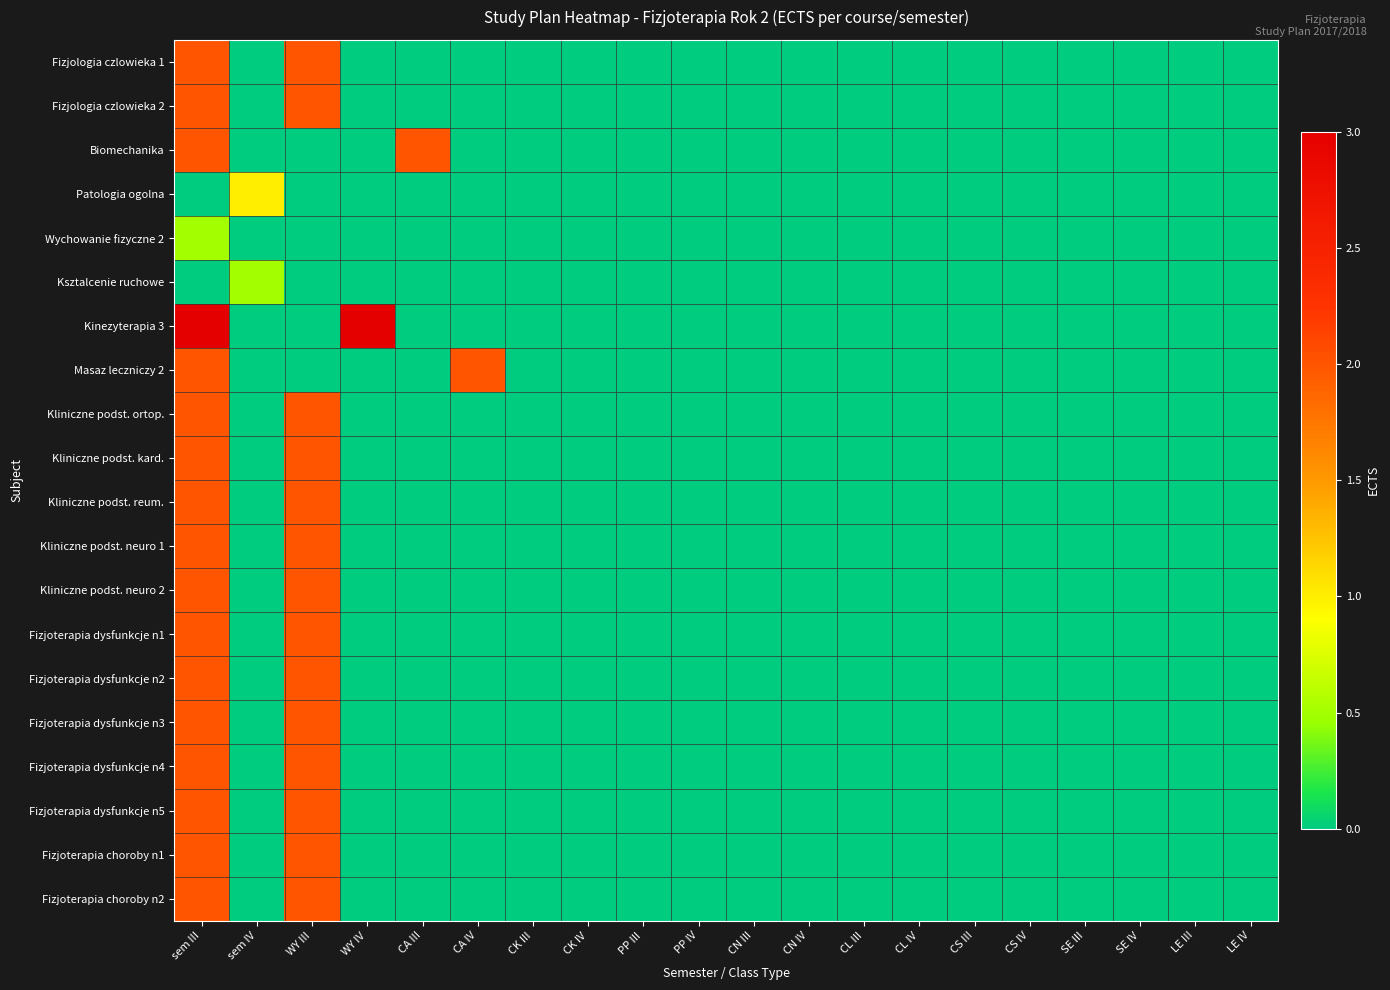

Reading right to left, list all the values displayed in this chart.

Fizjologia czlowieka 1: LE IV=0.0	LE III=0.0	SE IV=0.0	SE III=0.0	CS IV=0.0	CS III=0.0	CL IV=0.0	CL III=0.0	CN IV=0.0	CN III=0.0	PP IV=0.0	PP III=0.0	CK IV=0.0	CK III=0.0	CA IV=0.0	CA III=0.0	WY IV=0.0	WY III=2.0	sem IV=0.0	sem III=2.0
Fizjologia czlowieka 2: LE IV=0.0	LE III=0.0	SE IV=0.0	SE III=0.0	CS IV=0.0	CS III=0.0	CL IV=0.0	CL III=0.0	CN IV=0.0	CN III=0.0	PP IV=0.0	PP III=0.0	CK IV=0.0	CK III=0.0	CA IV=0.0	CA III=0.0	WY IV=0.0	WY III=2.0	sem IV=0.0	sem III=2.0
Biomechanika: LE IV=0.0	LE III=0.0	SE IV=0.0	SE III=0.0	CS IV=0.0	CS III=0.0	CL IV=0.0	CL III=0.0	CN IV=0.0	CN III=0.0	PP IV=0.0	PP III=0.0	CK IV=0.0	CK III=0.0	CA IV=0.0	CA III=2.0	WY IV=0.0	WY III=0.0	sem IV=0.0	sem III=2.0
Patologia ogolna: LE IV=0.0	LE III=0.0	SE IV=0.0	SE III=0.0	CS IV=0.0	CS III=0.0	CL IV=0.0	CL III=0.0	CN IV=0.0	CN III=0.0	PP IV=0.0	PP III=0.0	CK IV=0.0	CK III=0.0	CA IV=0.0	CA III=0.0	WY IV=0.0	WY III=0.0	sem IV=1.0	sem III=0.0
Wychowanie fizyczne 2: LE IV=0.0	LE III=0.0	SE IV=0.0	SE III=0.0	CS IV=0.0	CS III=0.0	CL IV=0.0	CL III=0.0	CN IV=0.0	CN III=0.0	PP IV=0.0	PP III=0.0	CK IV=0.0	CK III=0.0	CA IV=0.0	CA III=0.0	WY IV=0.0	WY III=0.0	sem IV=0.0	sem III=0.5
Ksztalcenie ruchowe: LE IV=0.0	LE III=0.0	SE IV=0.0	SE III=0.0	CS IV=0.0	CS III=0.0	CL IV=0.0	CL III=0.0	CN IV=0.0	CN III=0.0	PP IV=0.0	PP III=0.0	CK IV=0.0	CK III=0.0	CA IV=0.0	CA III=0.0	WY IV=0.0	WY III=0.0	sem IV=0.5	sem III=0.0
Kinezyterapia 3: LE IV=0.0	LE III=0.0	SE IV=0.0	SE III=0.0	CS IV=0.0	CS III=0.0	CL IV=0.0	CL III=0.0	CN IV=0.0	CN III=0.0	PP IV=0.0	PP III=0.0	CK IV=0.0	CK III=0.0	CA IV=0.0	CA III=0.0	WY IV=3.0	WY III=0.0	sem IV=0.0	sem III=3.0
Masaz leczniczy 2: LE IV=0.0	LE III=0.0	SE IV=0.0	SE III=0.0	CS IV=0.0	CS III=0.0	CL IV=0.0	CL III=0.0	CN IV=0.0	CN III=0.0	PP IV=0.0	PP III=0.0	CK IV=0.0	CK III=0.0	CA IV=2.0	CA III=0.0	WY IV=0.0	WY III=0.0	sem IV=0.0	sem III=2.0
Kliniczne podst. ortop.: LE IV=0.0	LE III=0.0	SE IV=0.0	SE III=0.0	CS IV=0.0	CS III=0.0	CL IV=0.0	CL III=0.0	CN IV=0.0	CN III=0.0	PP IV=0.0	PP III=0.0	CK IV=0.0	CK III=0.0	CA IV=0.0	CA III=0.0	WY IV=0.0	WY III=2.0	sem IV=0.0	sem III=2.0
Kliniczne podst. kard.: LE IV=0.0	LE III=0.0	SE IV=0.0	SE III=0.0	CS IV=0.0	CS III=0.0	CL IV=0.0	CL III=0.0	CN IV=0.0	CN III=0.0	PP IV=0.0	PP III=0.0	CK IV=0.0	CK III=0.0	CA IV=0.0	CA III=0.0	WY IV=0.0	WY III=2.0	sem IV=0.0	sem III=2.0
Kliniczne podst. reum.: LE IV=0.0	LE III=0.0	SE IV=0.0	SE III=0.0	CS IV=0.0	CS III=0.0	CL IV=0.0	CL III=0.0	CN IV=0.0	CN III=0.0	PP IV=0.0	PP III=0.0	CK IV=0.0	CK III=0.0	CA IV=0.0	CA III=0.0	WY IV=0.0	WY III=2.0	sem IV=0.0	sem III=2.0
Kliniczne podst. neuro 1: LE IV=0.0	LE III=0.0	SE IV=0.0	SE III=0.0	CS IV=0.0	CS III=0.0	CL IV=0.0	CL III=0.0	CN IV=0.0	CN III=0.0	PP IV=0.0	PP III=0.0	CK IV=0.0	CK III=0.0	CA IV=0.0	CA III=0.0	WY IV=0.0	WY III=2.0	sem IV=0.0	sem III=2.0
Kliniczne podst. neuro 2: LE IV=0.0	LE III=0.0	SE IV=0.0	SE III=0.0	CS IV=0.0	CS III=0.0	CL IV=0.0	CL III=0.0	CN IV=0.0	CN III=0.0	PP IV=0.0	PP III=0.0	CK IV=0.0	CK III=0.0	CA IV=0.0	CA III=0.0	WY IV=0.0	WY III=2.0	sem IV=0.0	sem III=2.0
Fizjoterapia dysfunkcje n1: LE IV=0.0	LE III=0.0	SE IV=0.0	SE III=0.0	CS IV=0.0	CS III=0.0	CL IV=0.0	CL III=0.0	CN IV=0.0	CN III=0.0	PP IV=0.0	PP III=0.0	CK IV=0.0	CK III=0.0	CA IV=0.0	CA III=0.0	WY IV=0.0	WY III=2.0	sem IV=0.0	sem III=2.0
Fizjoterapia dysfunkcje n2: LE IV=0.0	LE III=0.0	SE IV=0.0	SE III=0.0	CS IV=0.0	CS III=0.0	CL IV=0.0	CL III=0.0	CN IV=0.0	CN III=0.0	PP IV=0.0	PP III=0.0	CK IV=0.0	CK III=0.0	CA IV=0.0	CA III=0.0	WY IV=0.0	WY III=2.0	sem IV=0.0	sem III=2.0
Fizjoterapia dysfunkcje n3: LE IV=0.0	LE III=0.0	SE IV=0.0	SE III=0.0	CS IV=0.0	CS III=0.0	CL IV=0.0	CL III=0.0	CN IV=0.0	CN III=0.0	PP IV=0.0	PP III=0.0	CK IV=0.0	CK III=0.0	CA IV=0.0	CA III=0.0	WY IV=0.0	WY III=2.0	sem IV=0.0	sem III=2.0
Fizjoterapia dysfunkcje n4: LE IV=0.0	LE III=0.0	SE IV=0.0	SE III=0.0	CS IV=0.0	CS III=0.0	CL IV=0.0	CL III=0.0	CN IV=0.0	CN III=0.0	PP IV=0.0	PP III=0.0	CK IV=0.0	CK III=0.0	CA IV=0.0	CA III=0.0	WY IV=0.0	WY III=2.0	sem IV=0.0	sem III=2.0
Fizjoterapia dysfunkcje n5: LE IV=0.0	LE III=0.0	SE IV=0.0	SE III=0.0	CS IV=0.0	CS III=0.0	CL IV=0.0	CL III=0.0	CN IV=0.0	CN III=0.0	PP IV=0.0	PP III=0.0	CK IV=0.0	CK III=0.0	CA IV=0.0	CA III=0.0	WY IV=0.0	WY III=2.0	sem IV=0.0	sem III=2.0
Fizjoterapia choroby n1: LE IV=0.0	LE III=0.0	SE IV=0.0	SE III=0.0	CS IV=0.0	CS III=0.0	CL IV=0.0	CL III=0.0	CN IV=0.0	CN III=0.0	PP IV=0.0	PP III=0.0	CK IV=0.0	CK III=0.0	CA IV=0.0	CA III=0.0	WY IV=0.0	WY III=2.0	sem IV=0.0	sem III=2.0
Fizjoterapia choroby n2: LE IV=0.0	LE III=0.0	SE IV=0.0	SE III=0.0	CS IV=0.0	CS III=0.0	CL IV=0.0	CL III=0.0	CN IV=0.0	CN III=0.0	PP IV=0.0	PP III=0.0	CK IV=0.0	CK III=0.0	CA IV=0.0	CA III=0.0	WY IV=0.0	WY III=2.0	sem IV=0.0	sem III=2.0